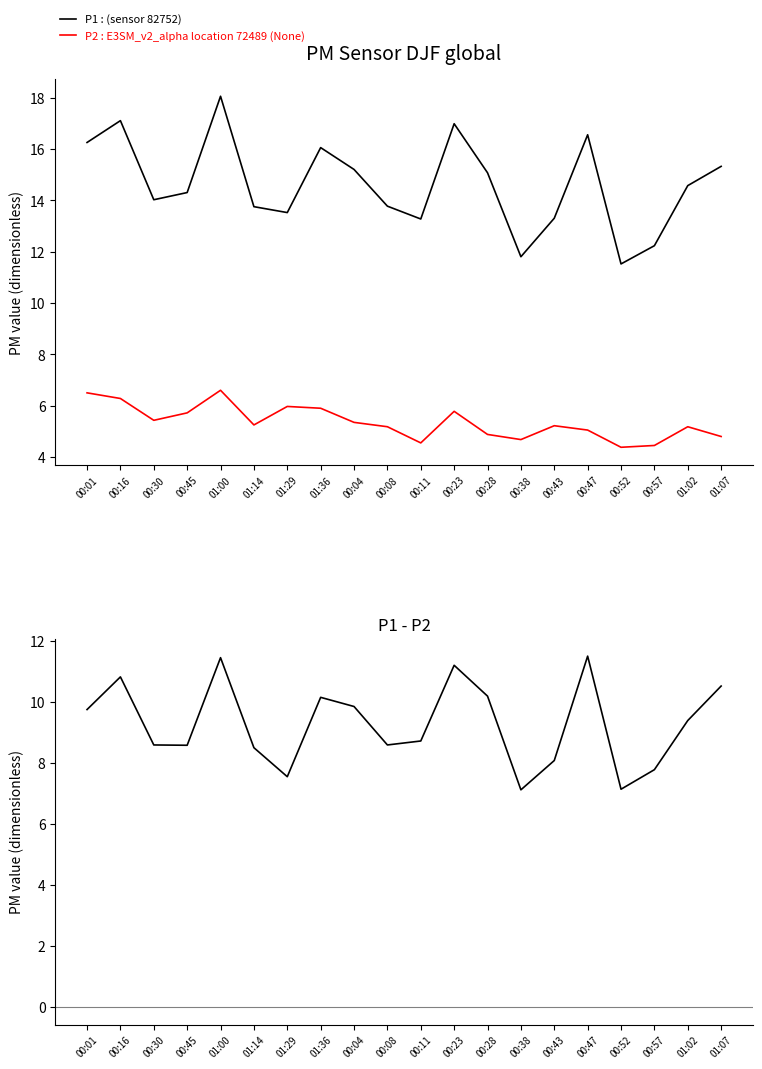

At which category does P1 : (sensor 82752) reach its first local peak?

00:16